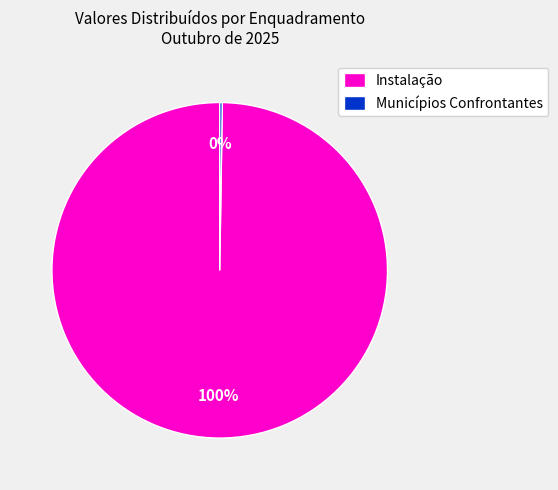

To the nearest percent, what is the average slice percentage?

50%